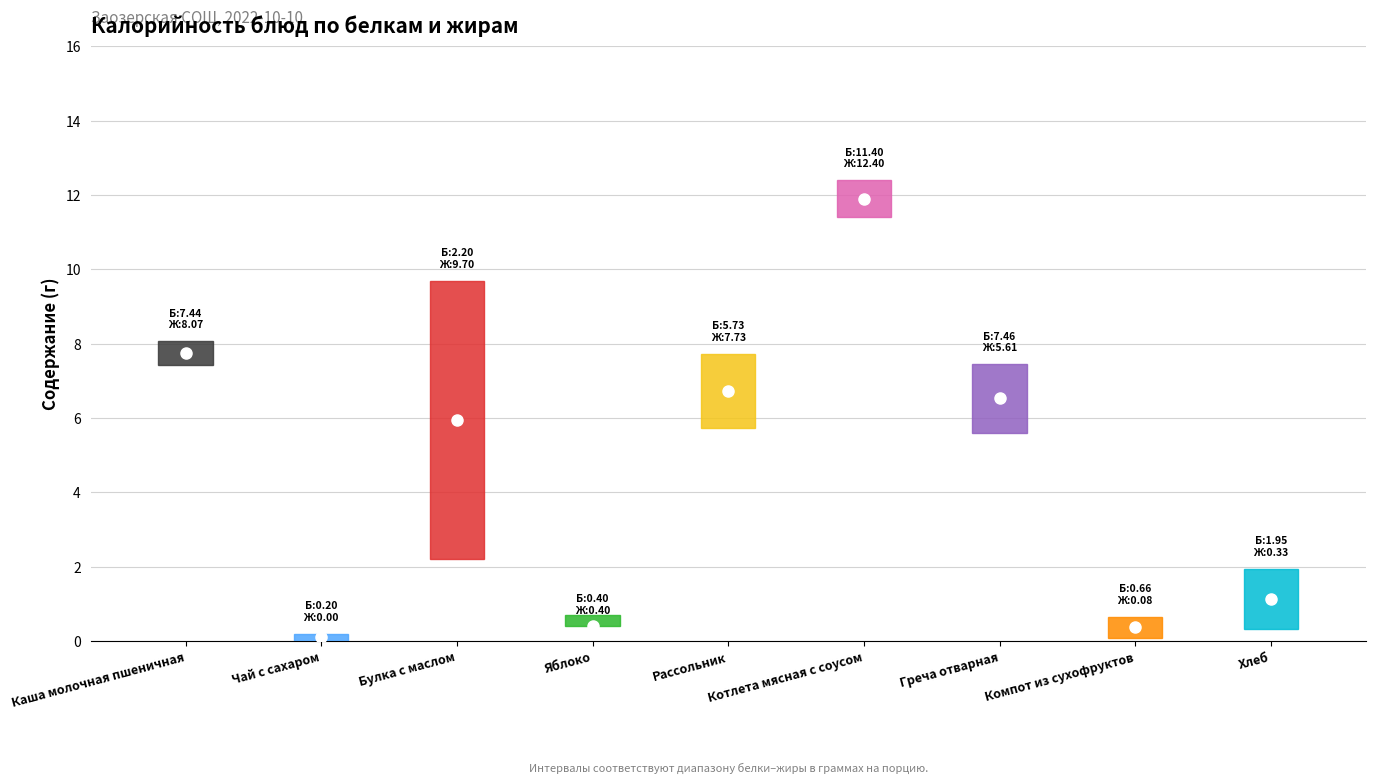

List the series in order of their peak value, highest first.

Жиры, Белки